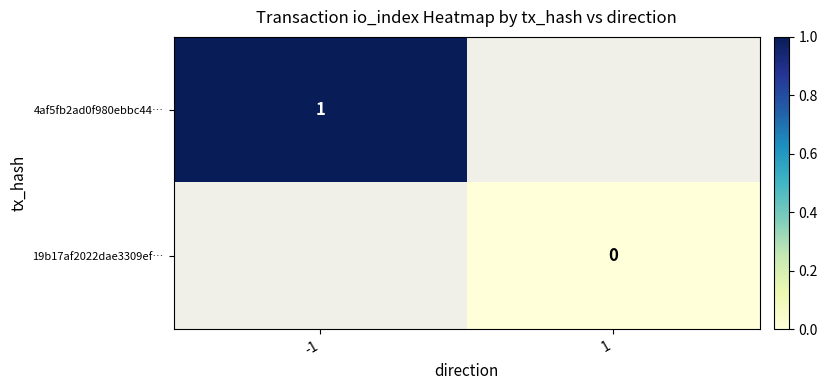

True or false: 4af5fb2ad0f980ebbc44… has a value of 2 at -1.

False